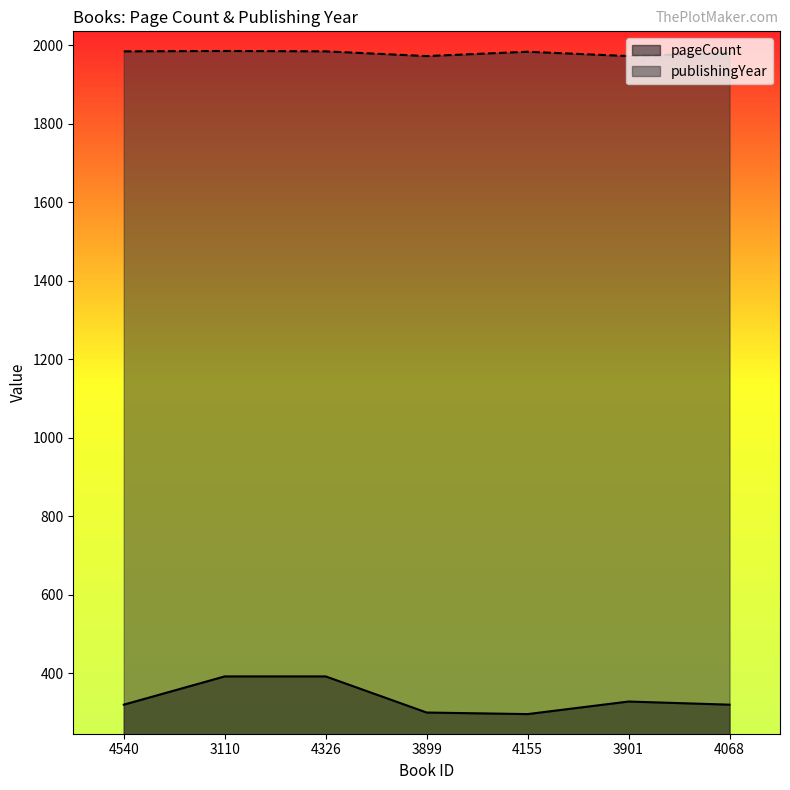

The value of publishingYear at 4326 is 1984. True or false?

True